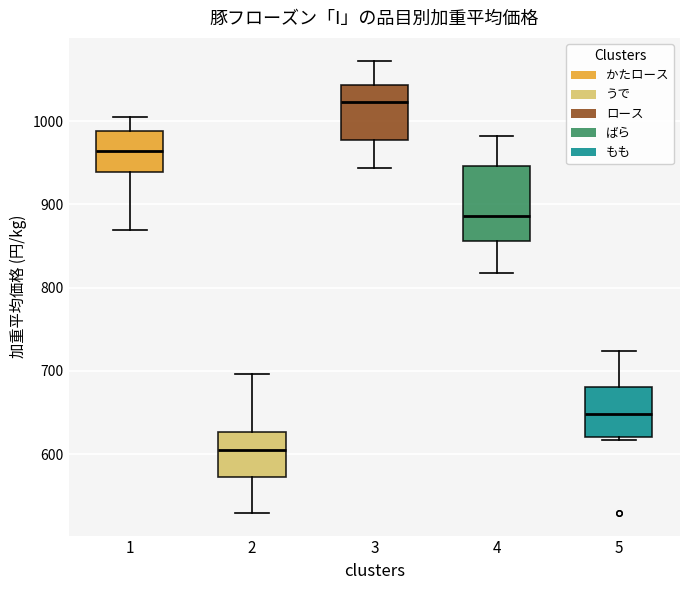

Which box has the lowest median line?

2